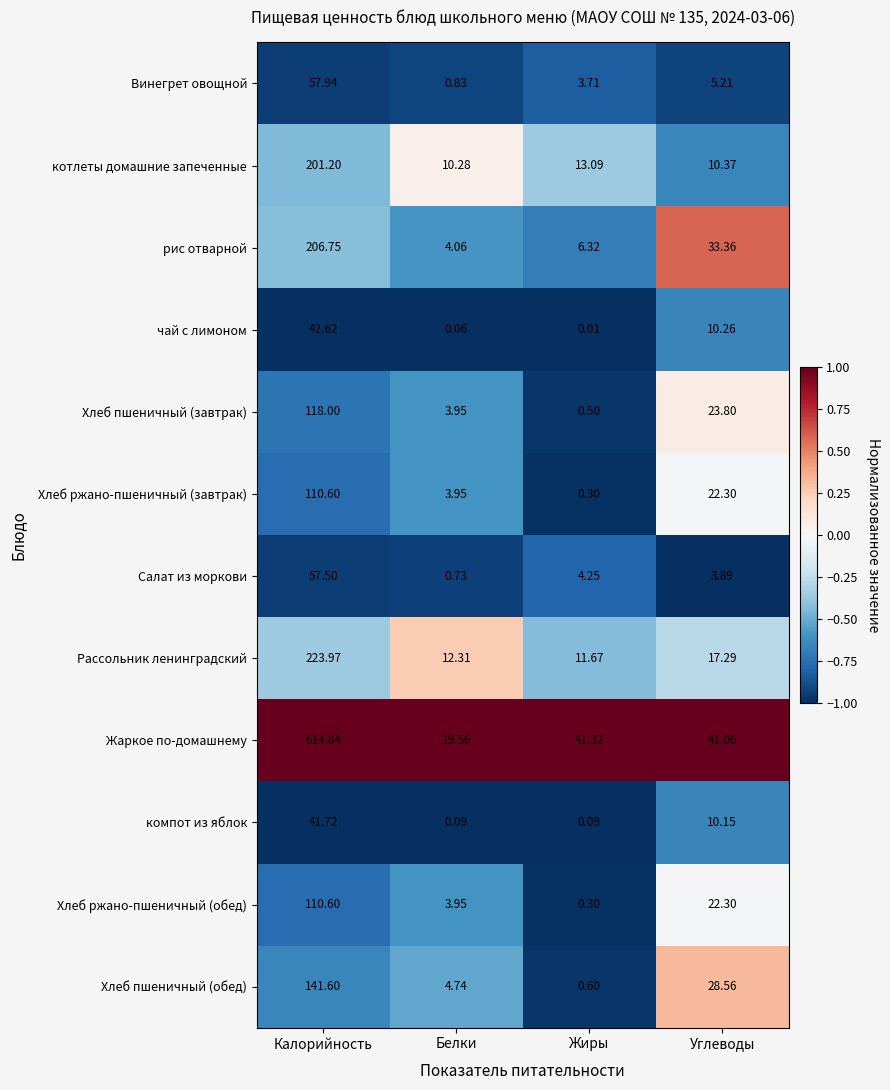

Which category has the lowest value across all series?

Жиры